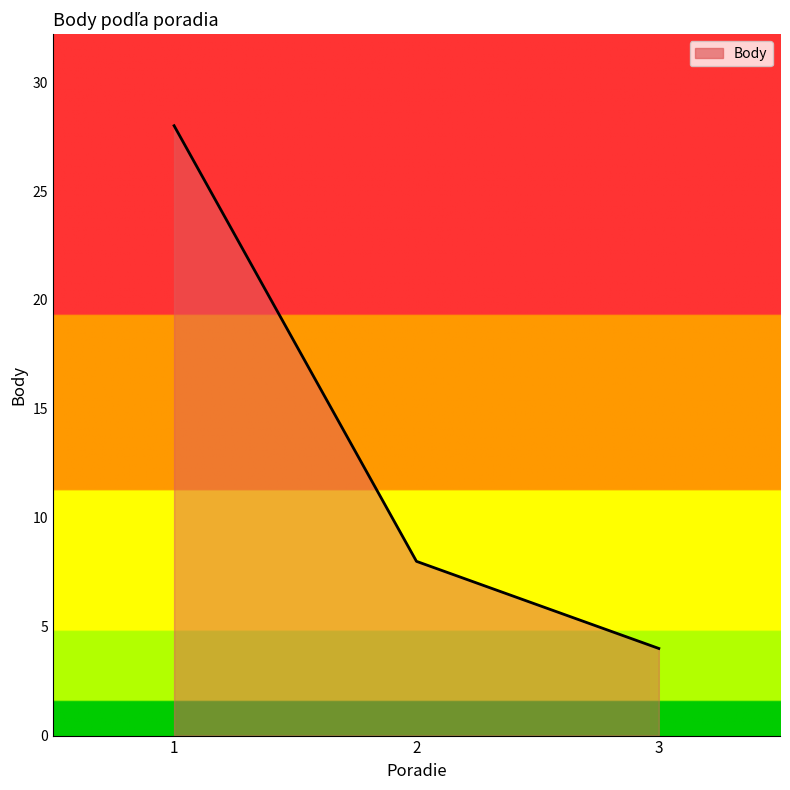

The chart shows a value of 3 at 3. True or false?

False